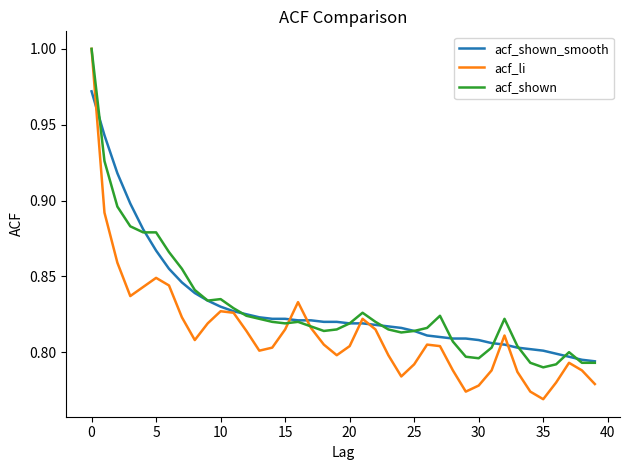

Which series has the widest spread of values?

acf_li